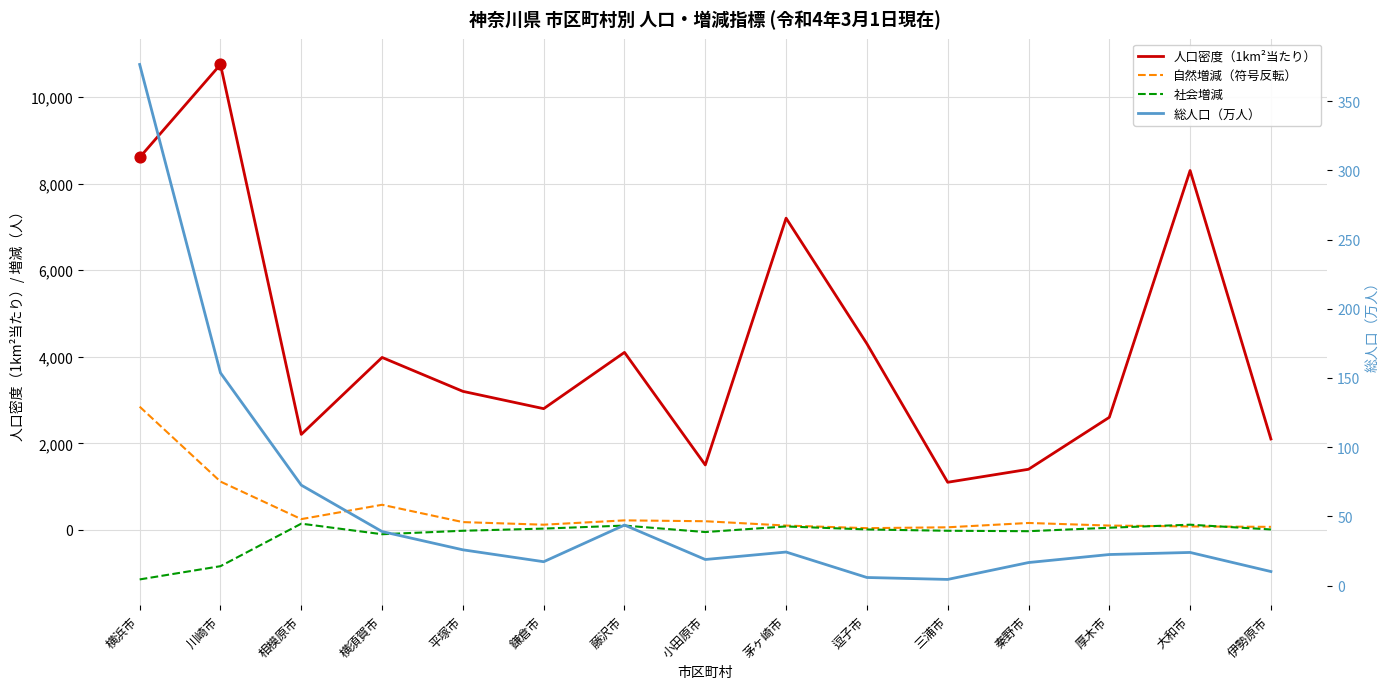

Which series reaches the maximum Y coordinate?

人口密度（1km²当たり）